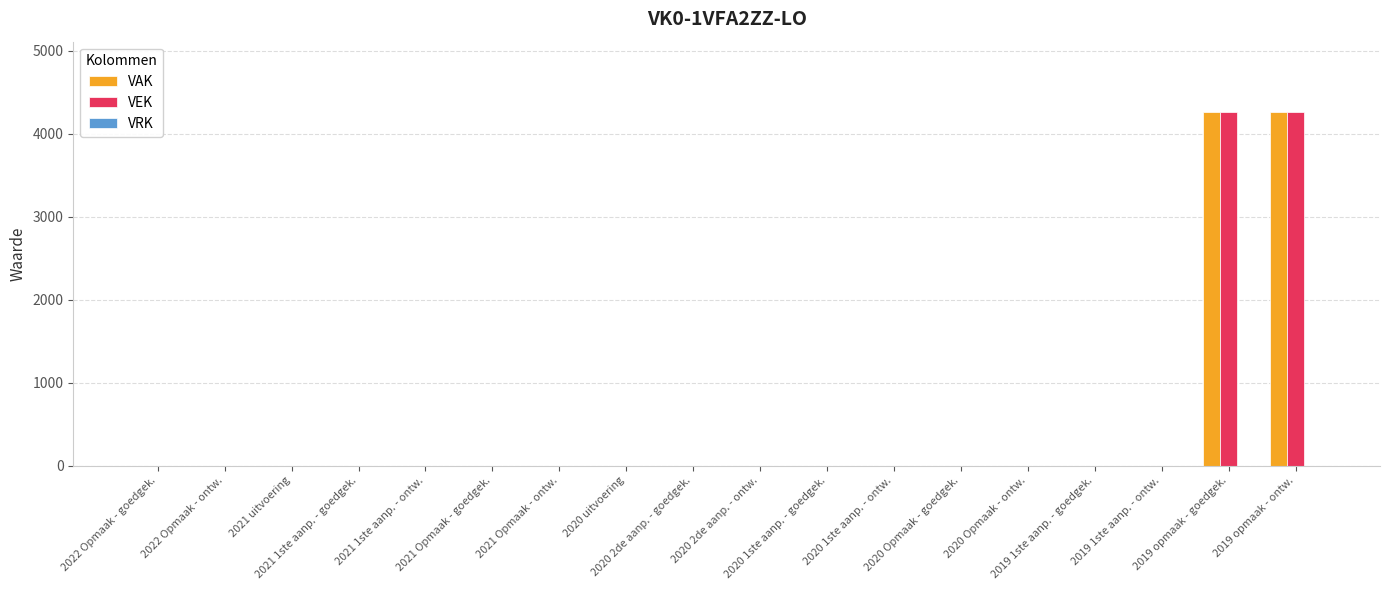

What is the maximum value shown in the chart?

4258